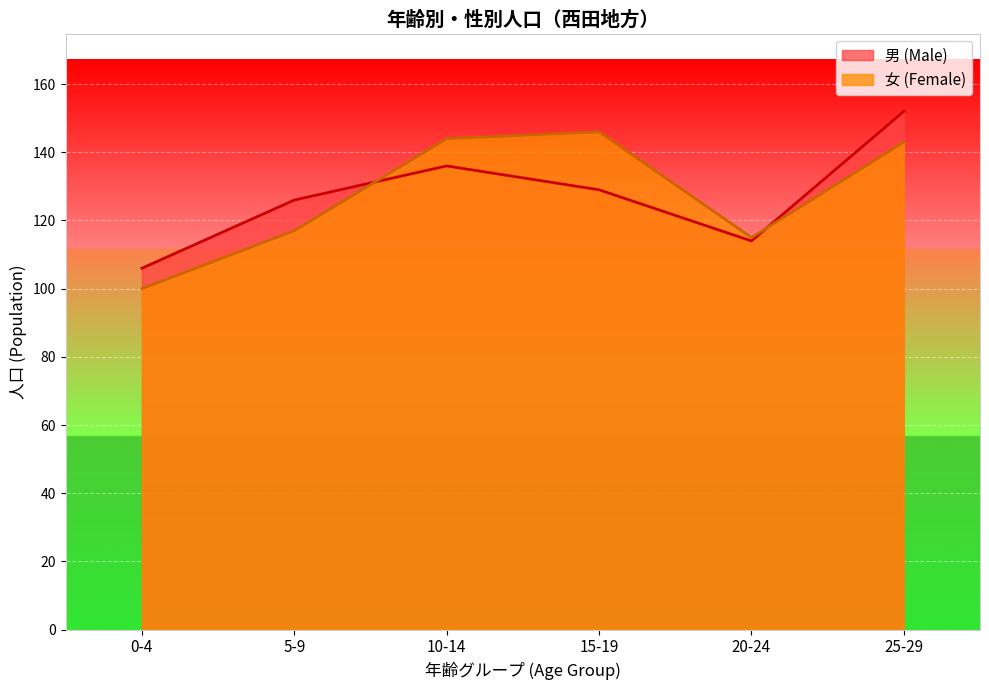

What is the difference between the highest and lowest values at 5-9?

9